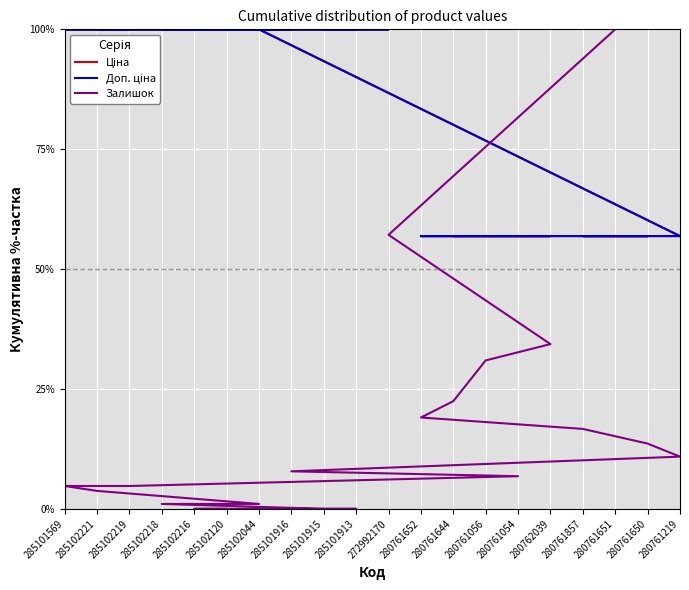

True or false: Залишок and Ціна cross at least once.

False